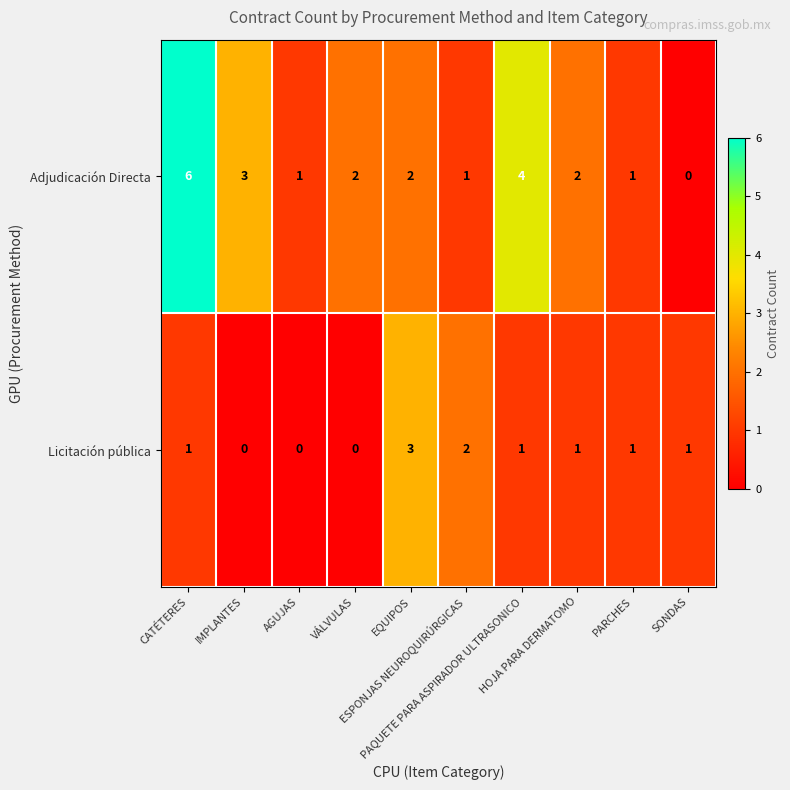

At IMPLANTES, list the series in order from smallest to largest.

Licitación pública, Adjudicación Directa